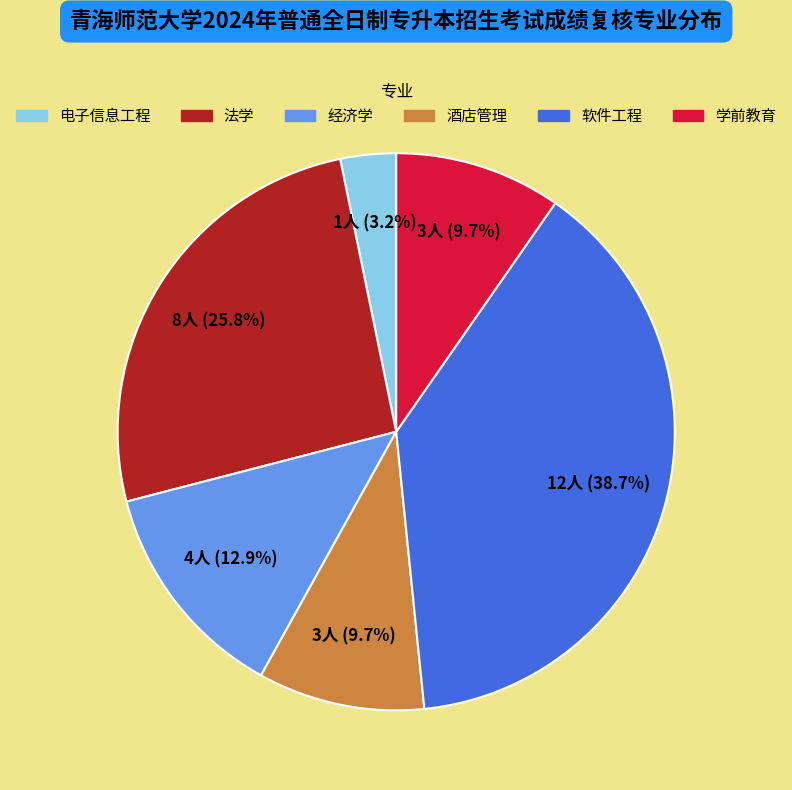

What percentage is the 经济学 slice, to the nearest percent?

13%